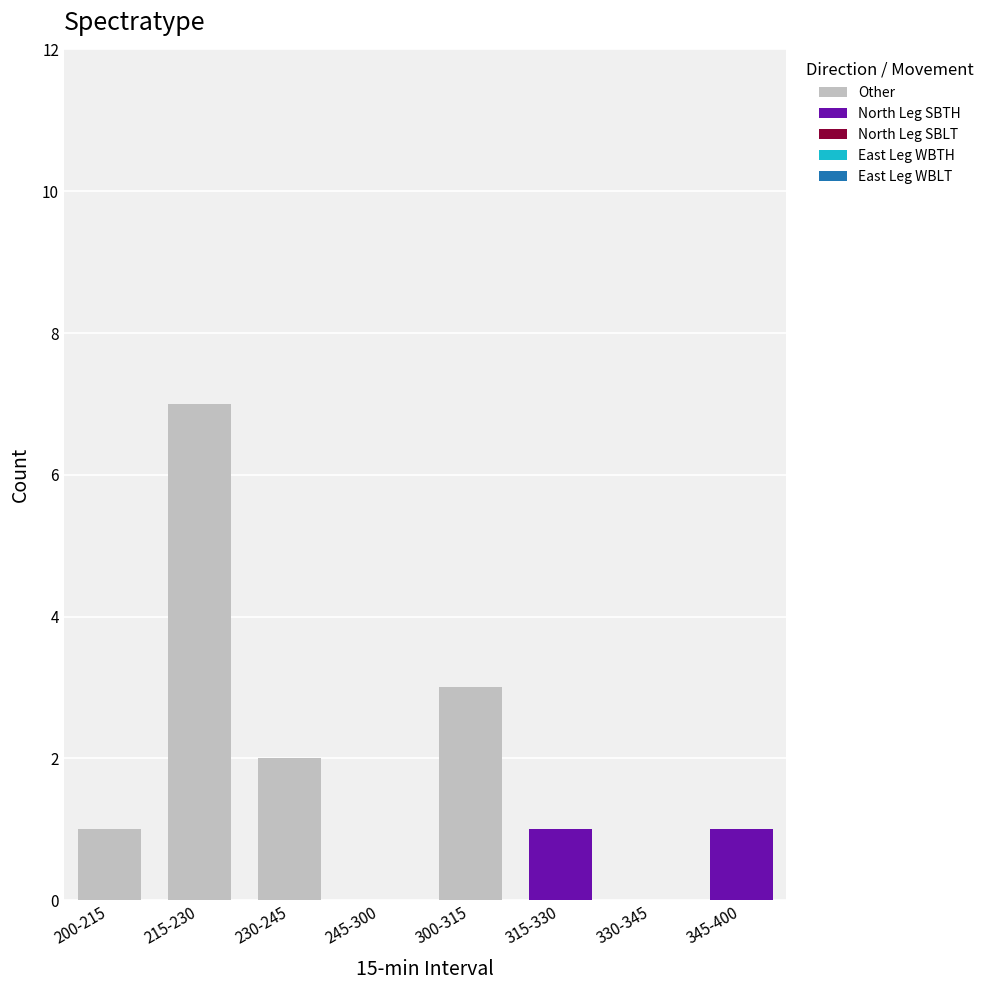

Reading left to right, list the values for the Other series.

200-215=1	215-230=7	230-245=2	245-300=0	300-315=3	315-330=0	330-345=0	345-400=0